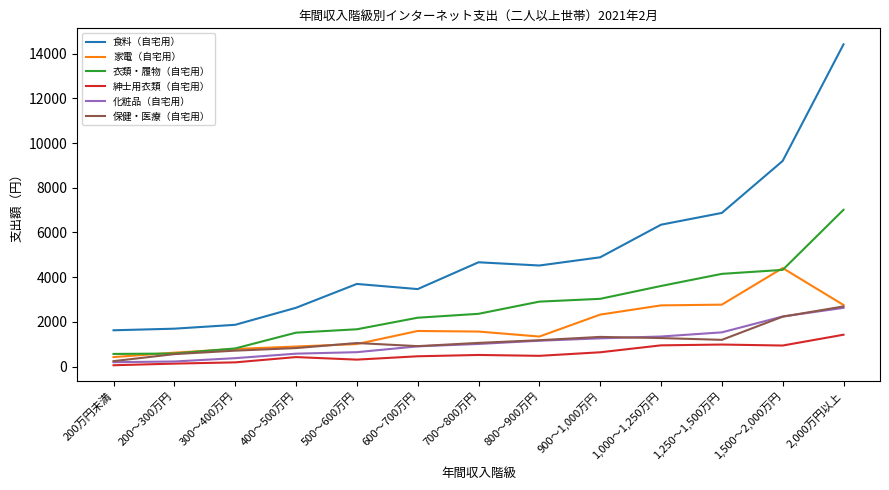

The 衣類・履物（自宅用） series shows 11653 at 2,000万円以上. True or false?

False